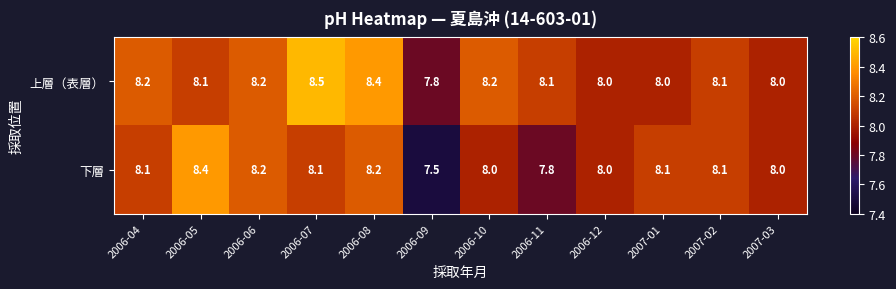

Rank the series by their average value, from highest to lowest.

上層（表層）, 下層